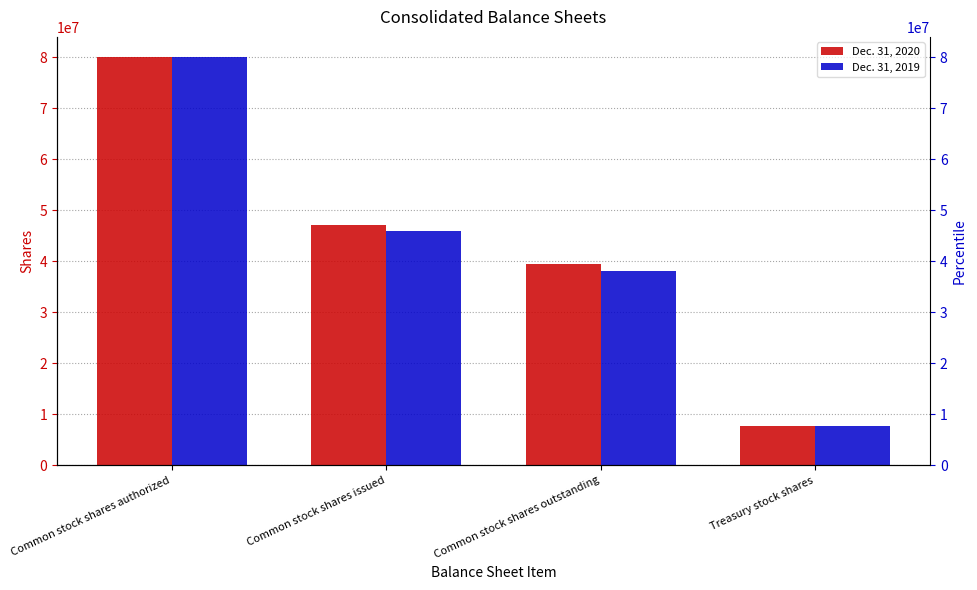

Reading left to right, what are all the values shown in this chart?

Dec. 31, 2020: 80000000	47152587	39407080	7745507
Dec. 31, 2019: 80000000	45933715	38188208	7745507